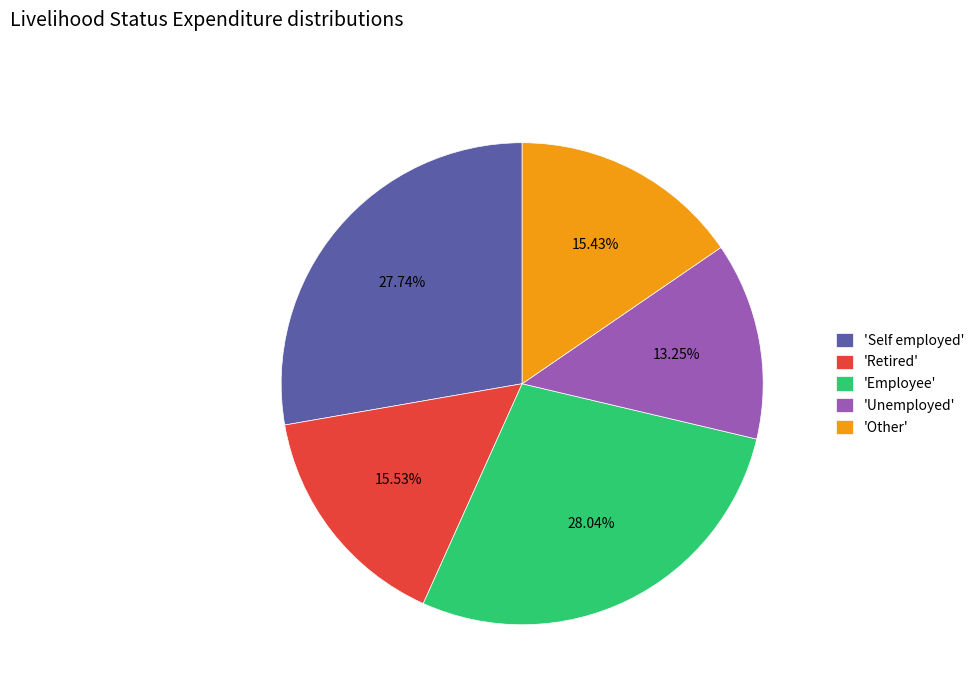

Do 'Other' and 'Employee' together represent more than half of the pie?

No